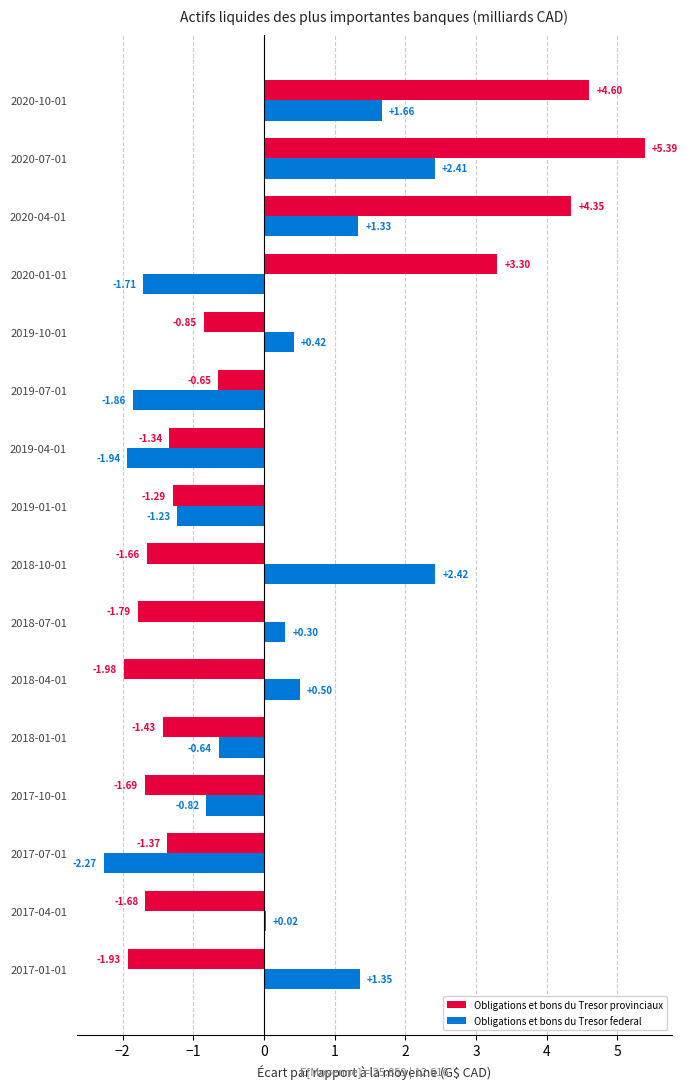

What is the total value across all series at 2020-04-01?

5.7